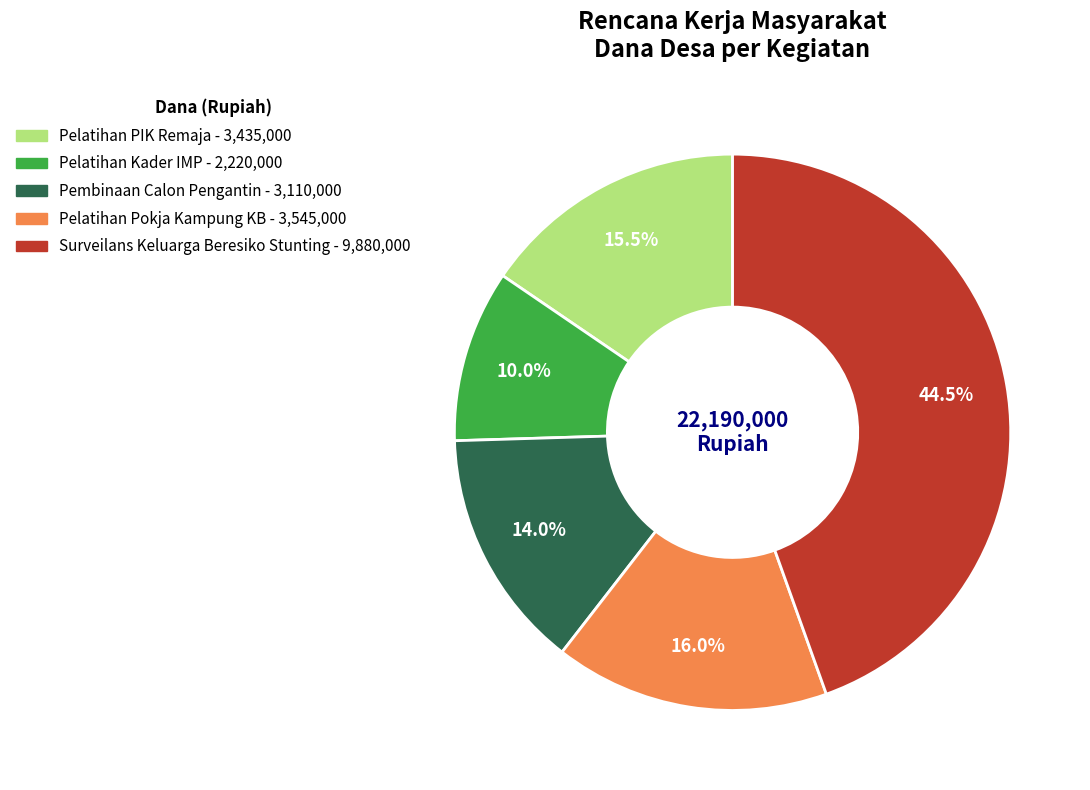

To the nearest percent, what is the average slice percentage?

20%